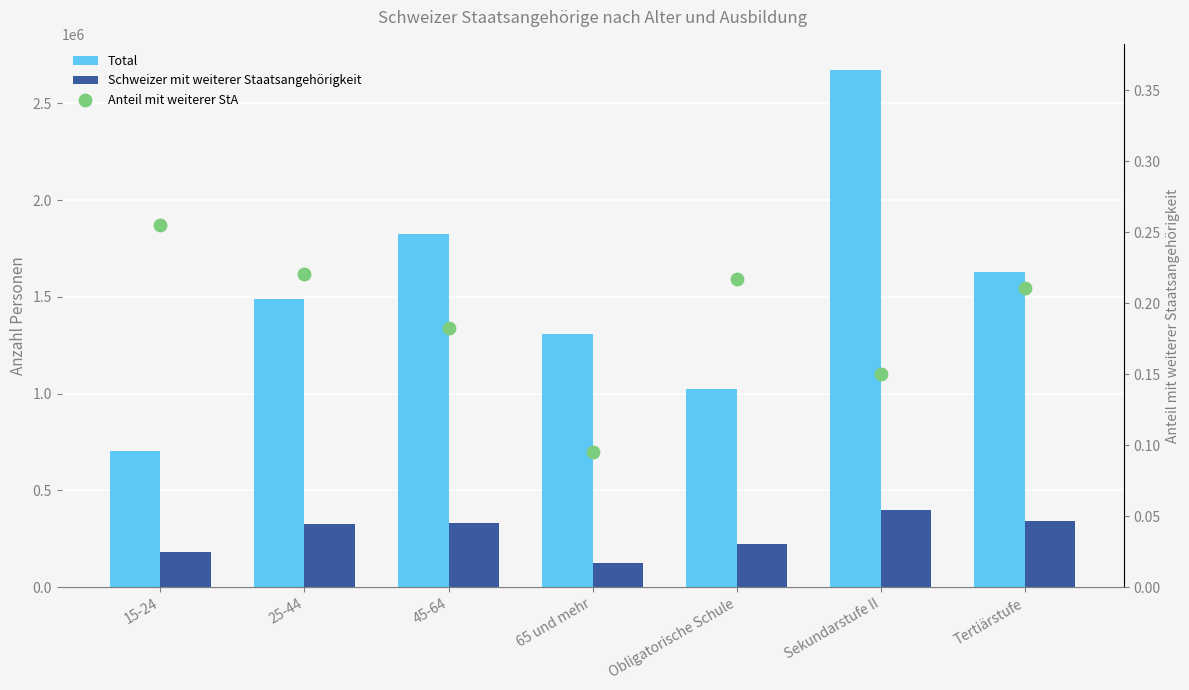

What is the total value across all series at 15-24?

885613.0